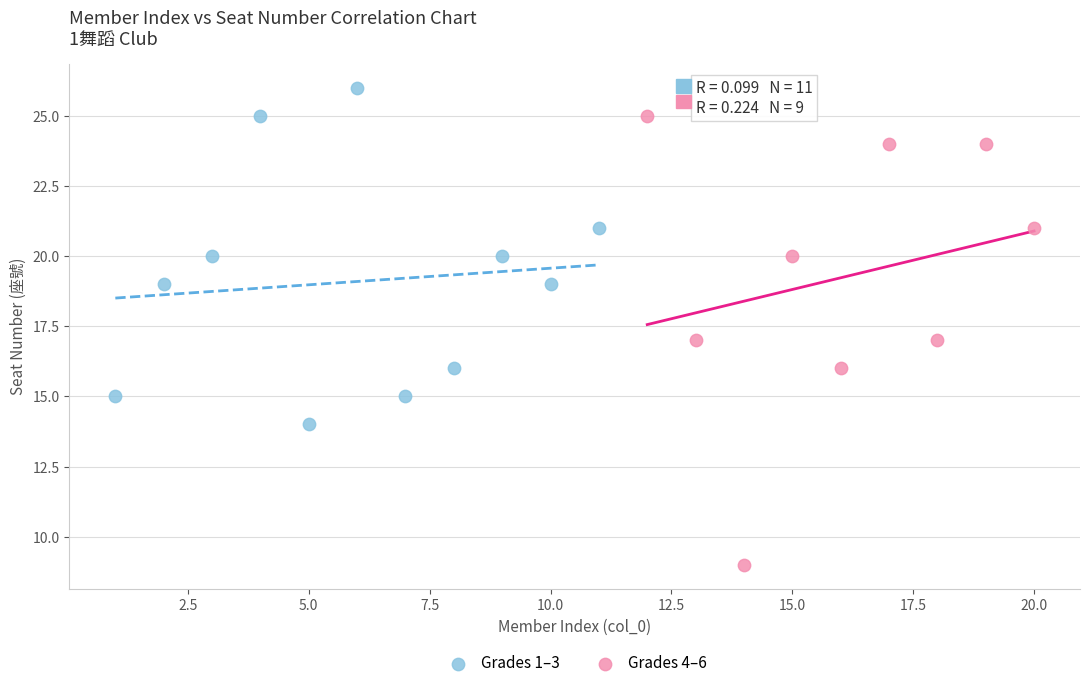

Which series has the largest Y range (max minus min)?

Grades 4–6